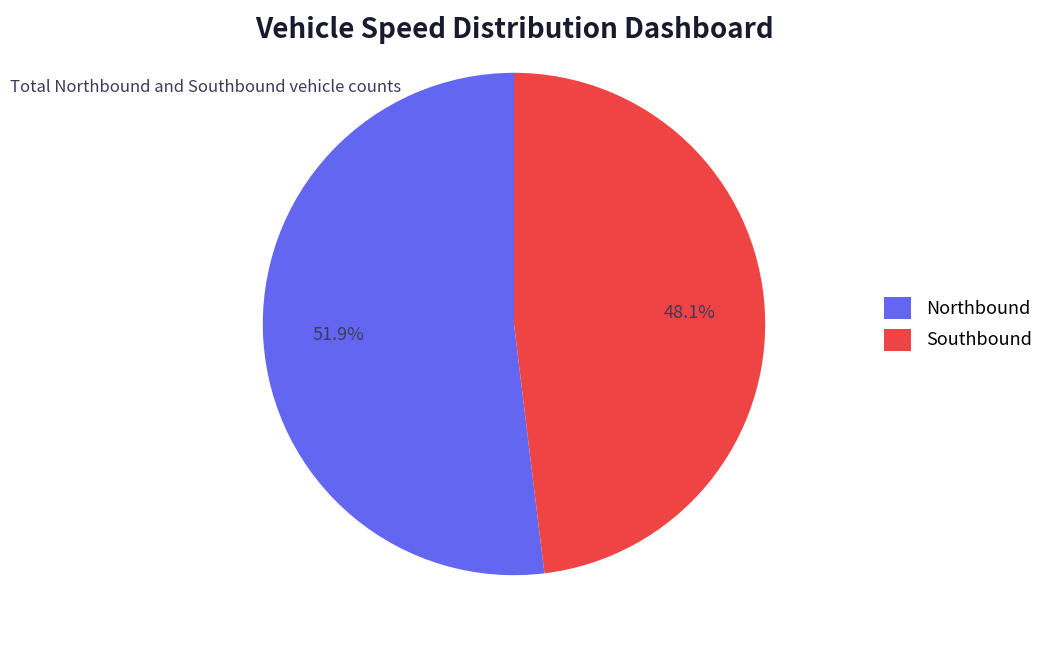

Does any single category account for the majority?

Yes